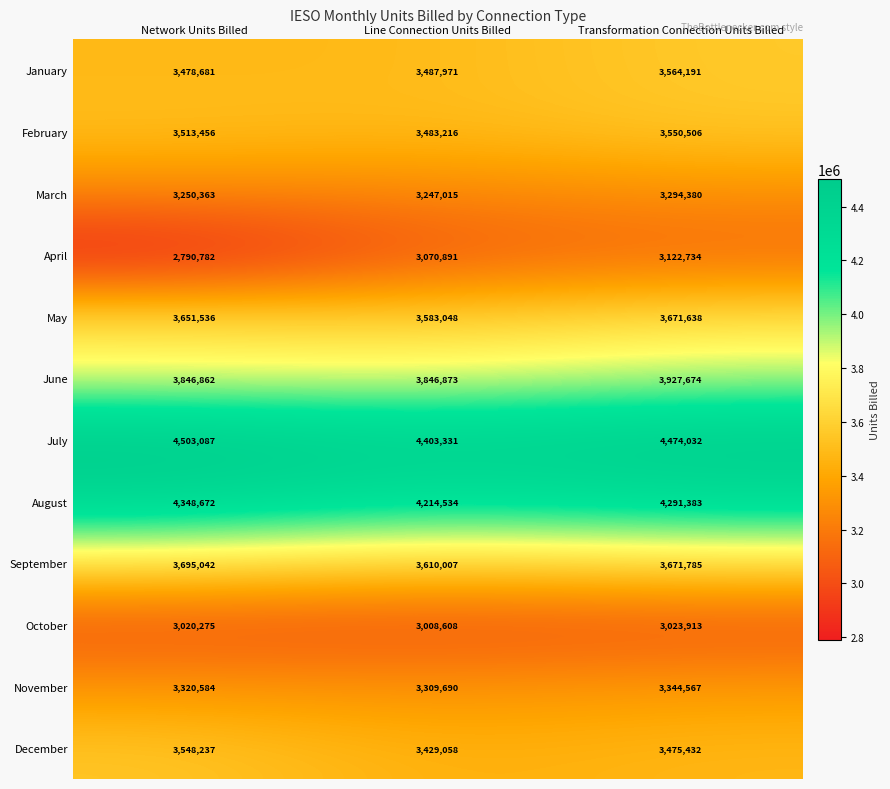

How many series are shown in this chart?

12